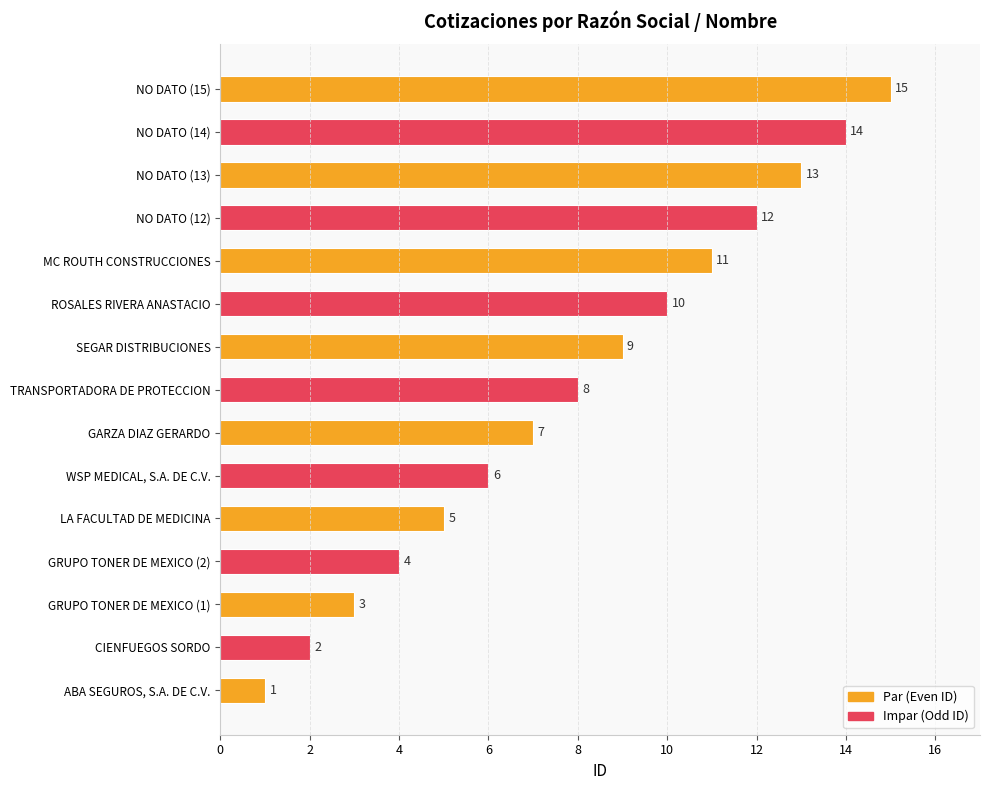

Rank the categories by value from lowest to highest.

ABA SEGUROS, S.A. DE C.V., CIENFUEGOS SORDO, GRUPO TONER DE MEXICO (1), GRUPO TONER DE MEXICO (2), LA FACULTAD DE MEDICINA, WSP MEDICAL, S.A. DE C.V., GARZA DIAZ GERARDO, TRANSPORTADORA DE PROTECCION, SEGAR DISTRIBUCIONES, ROSALES RIVERA ANASTACIO, MC ROUTH CONSTRUCCIONES, NO DATO (12), NO DATO (13), NO DATO (14), NO DATO (15)